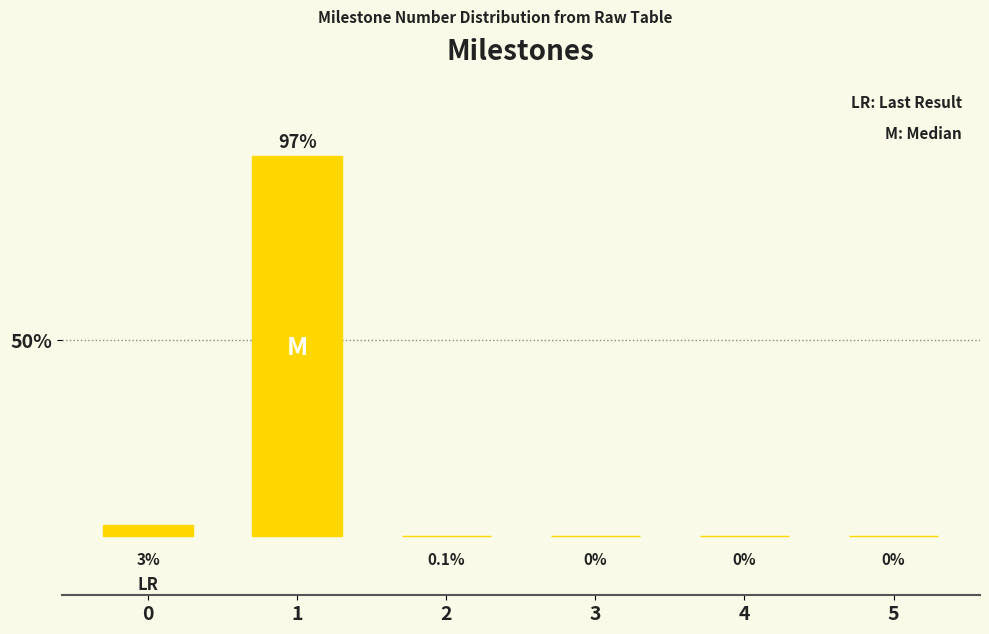

What is the change in value from 1 to 3?

-1.0